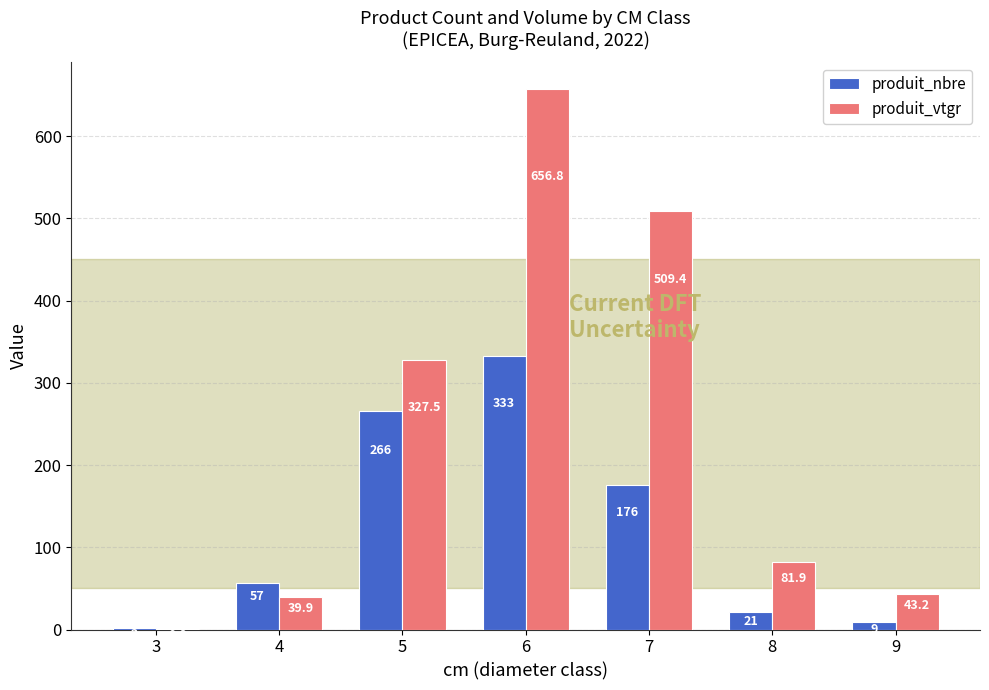

The produit_nbre series shows 13.7 at 4. True or false?

False